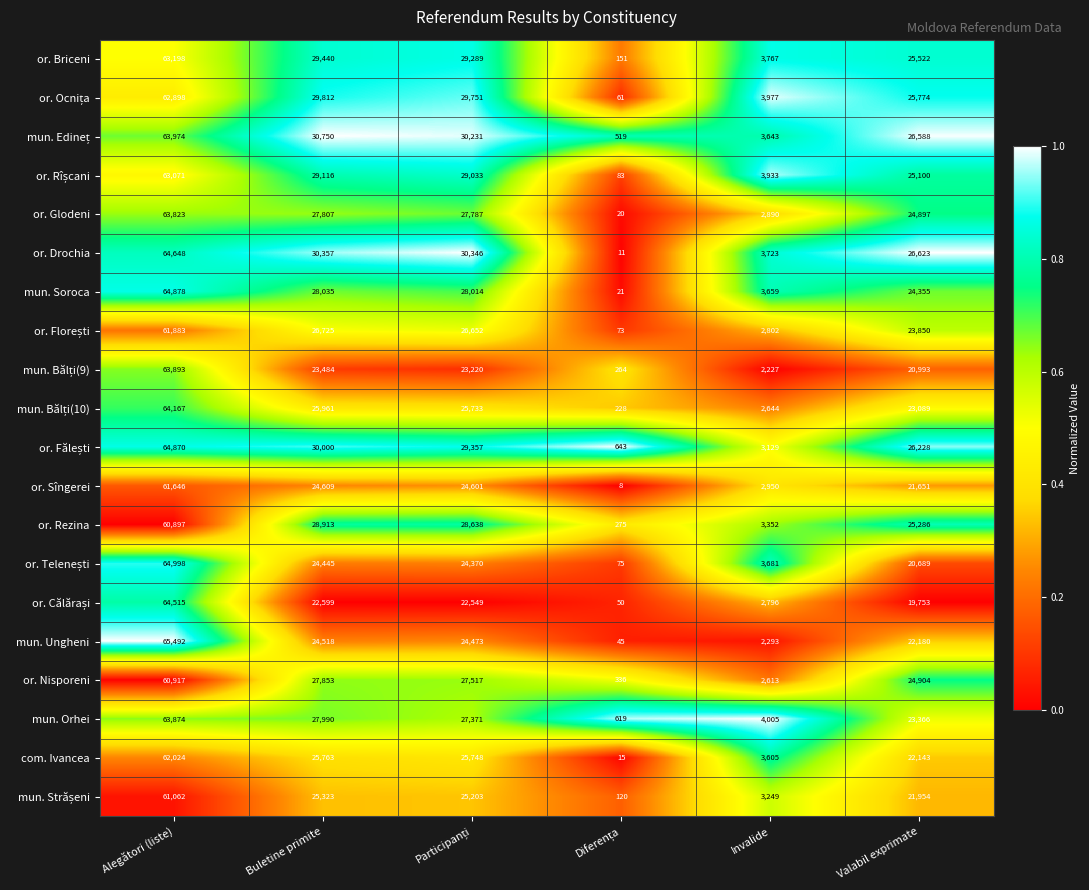

What is the total value across all series at Alegători (liste)?

1266728